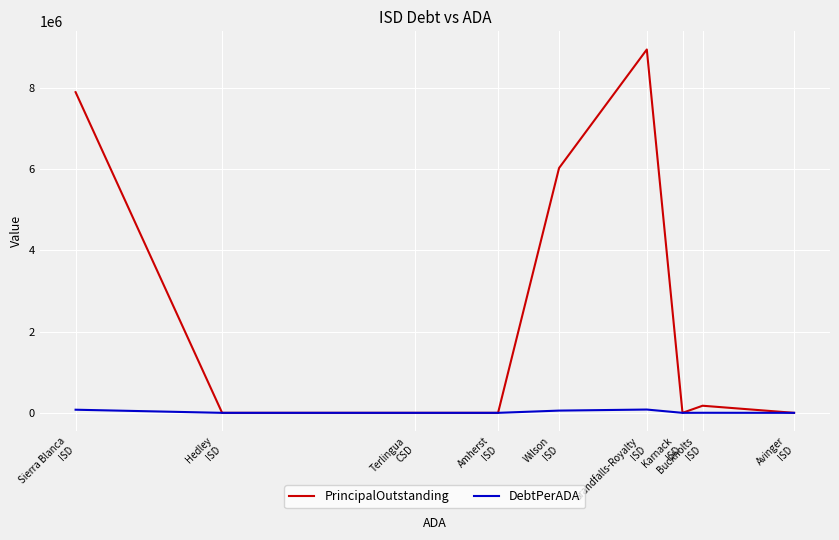

True or false: PrincipalOutstanding has more than 1 interior local peaks.

True